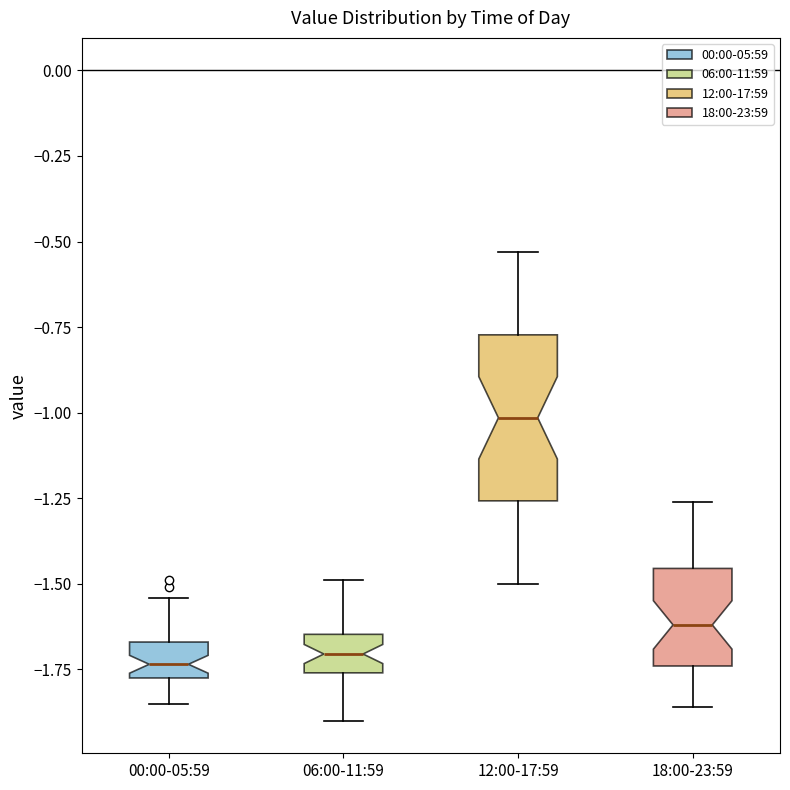

Reading left to right, read every box against the y-axis: the position of its median line, the range the box covers, and the ends of its whiskers. The values are not printed on the chart, so give them approximately, as read against the axis.

00:00-05:59: median -1.75 (inside the box), box -1.75 to -1.65, whiskers -1.85 to -1.55
06:00-11:59: median -1.70, box -1.75 to -1.65, whiskers -1.90 to -1.50
12:00-17:59: median -1.00, box -1.25 to -0.75, whiskers -1.50 to -0.55
18:00-23:59: median -1.60, box -1.75 to -1.45, whiskers -1.85 to -1.25